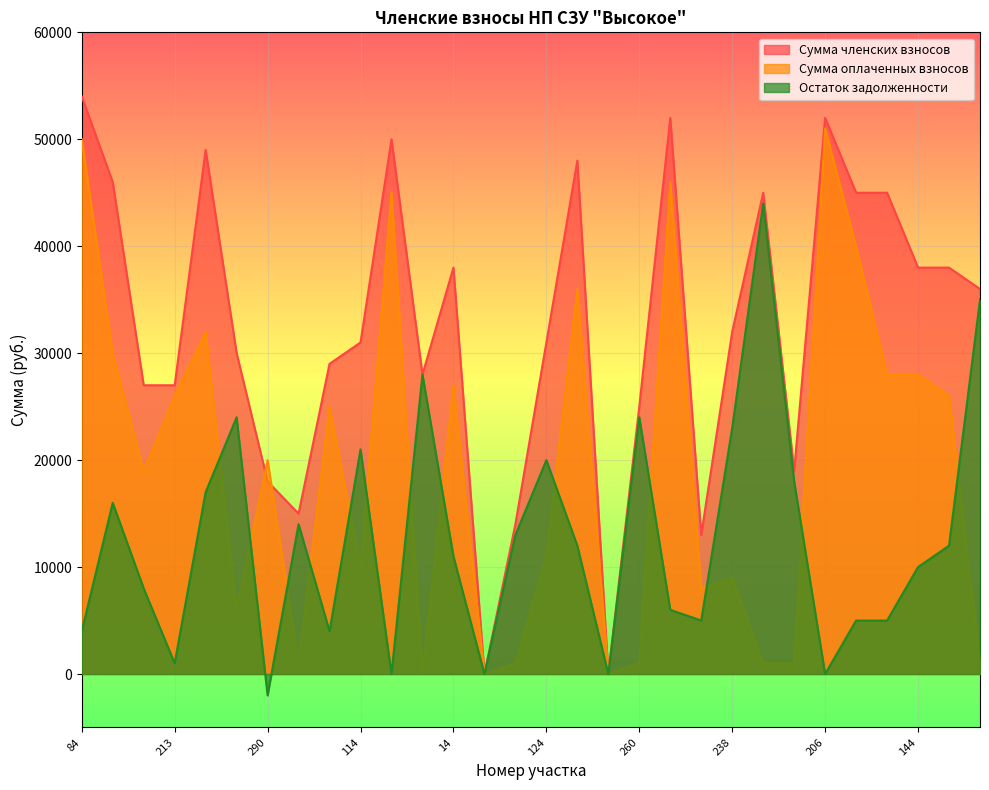

Rank the categories by Сумма членских взносов value from lowest to highest.

201, 199, 130, 186, 230, 290, 293, 260, 273, 213, 7, 272, 241, 114, 124, 238, 119, 14, 144, 11, 311, 54, 53, 35, 308, 306-307, 137, 78, 206, 84